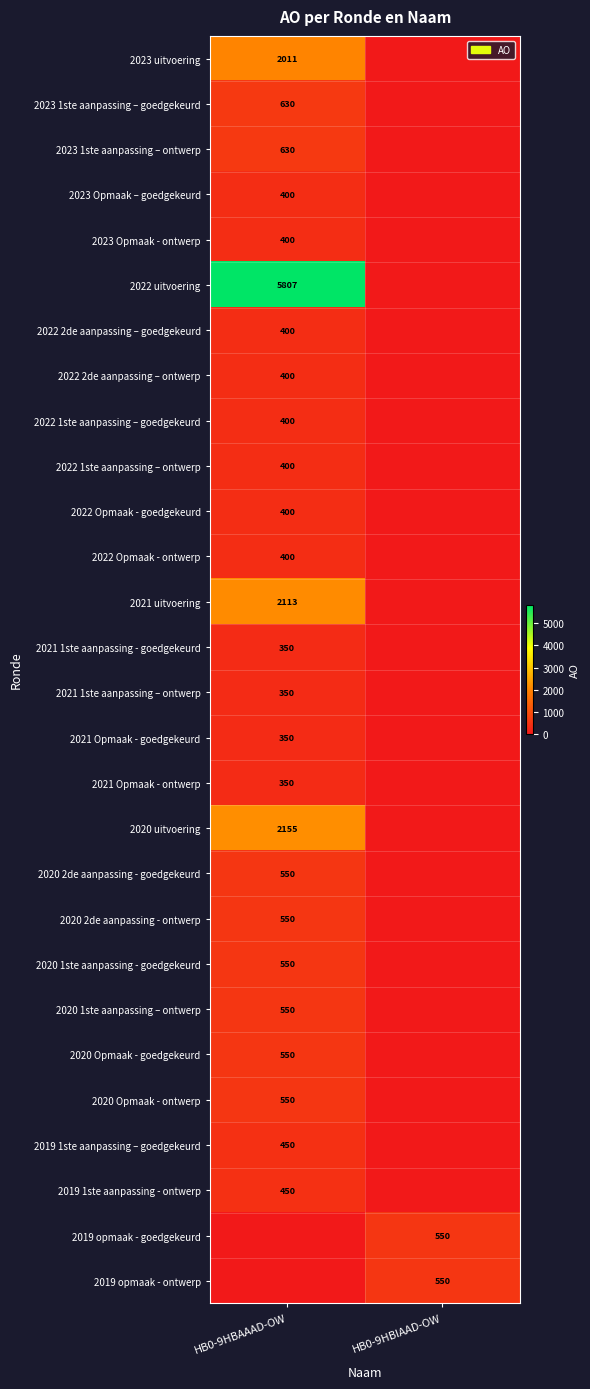

Is it true that 2020 uitvoering equals 2155 at HB0-9HBAAAD-OW?

True